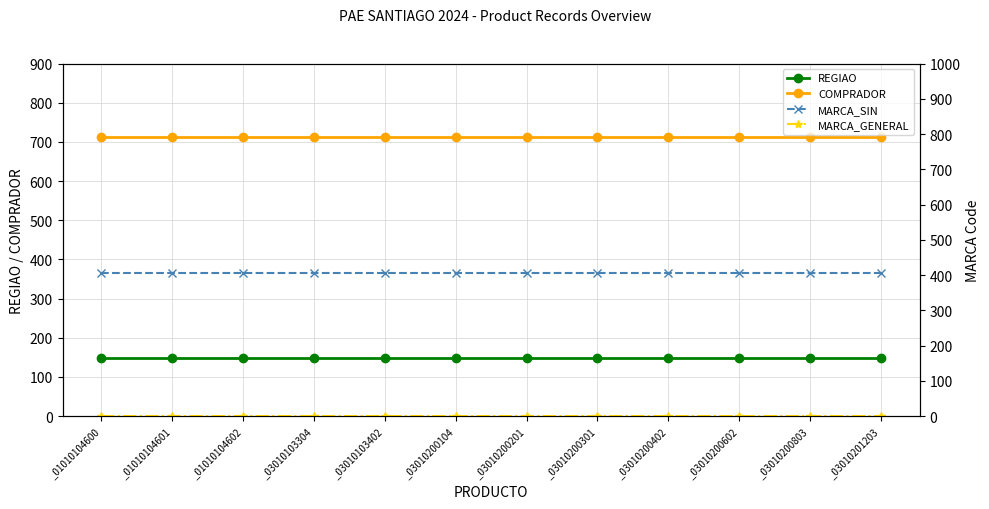

At how many categories does at least one series exceed 382?

12